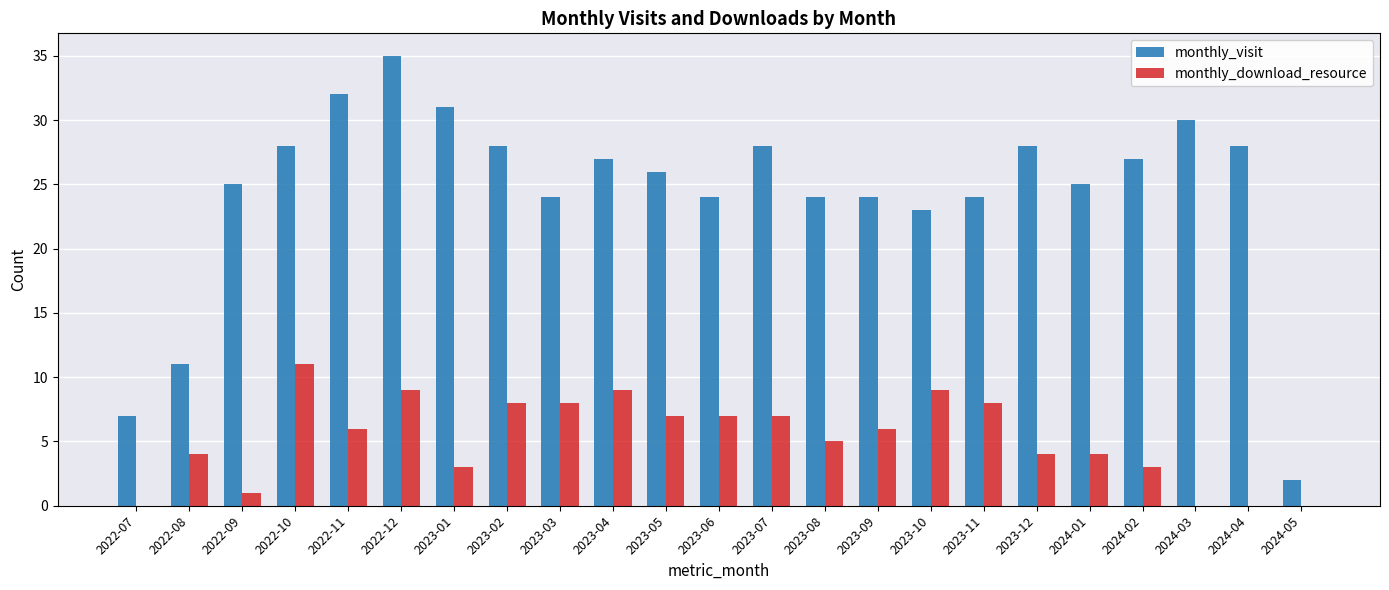

At which category is the sum across all series the highest?

2022-12